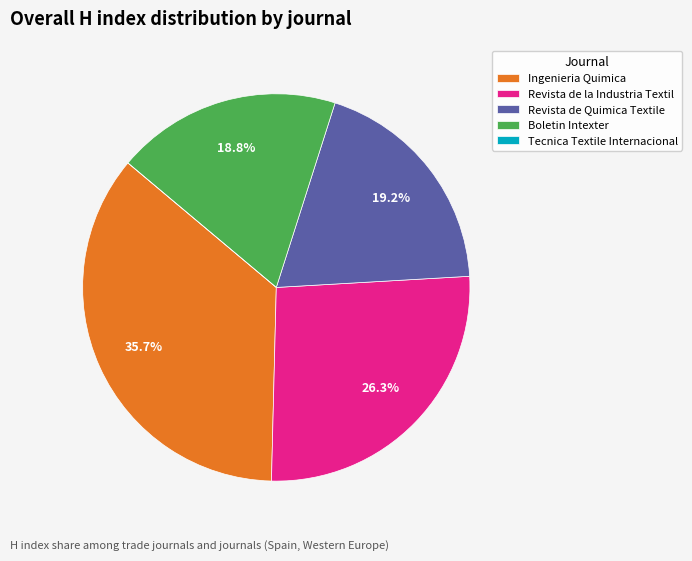

How much of the chart is everything except Boletin Intexter?

81.2%